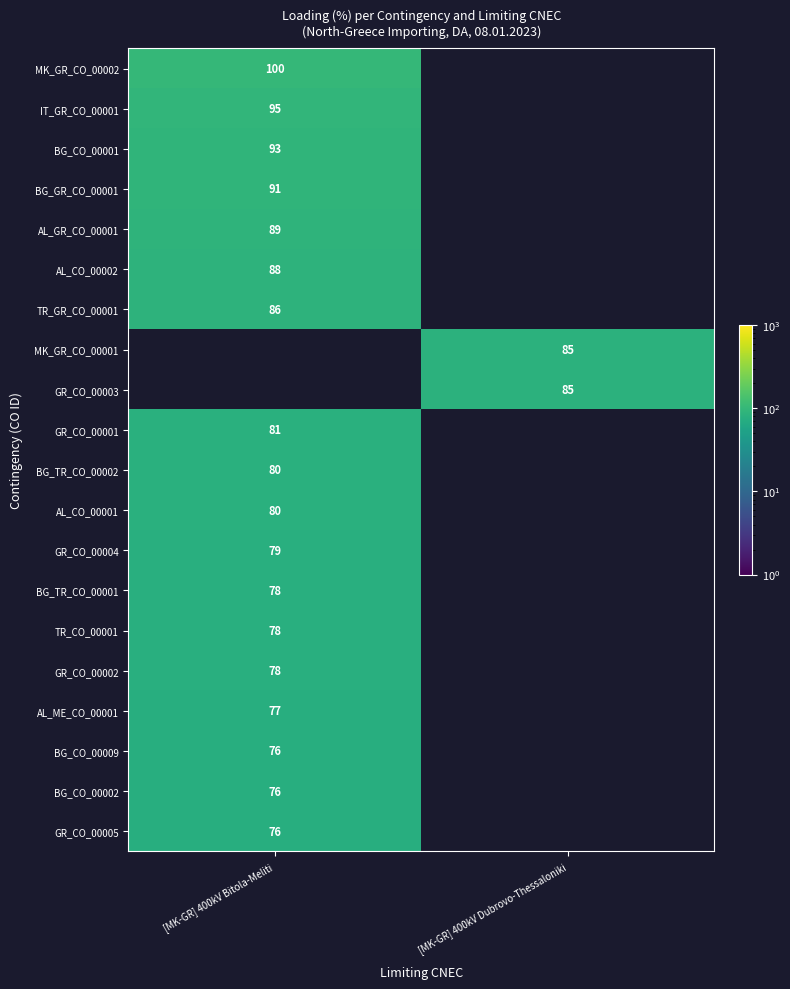

The value of GR_CO_00002 at [MK-GR] 400kV Bitola-Meliti is 78. True or false?

True